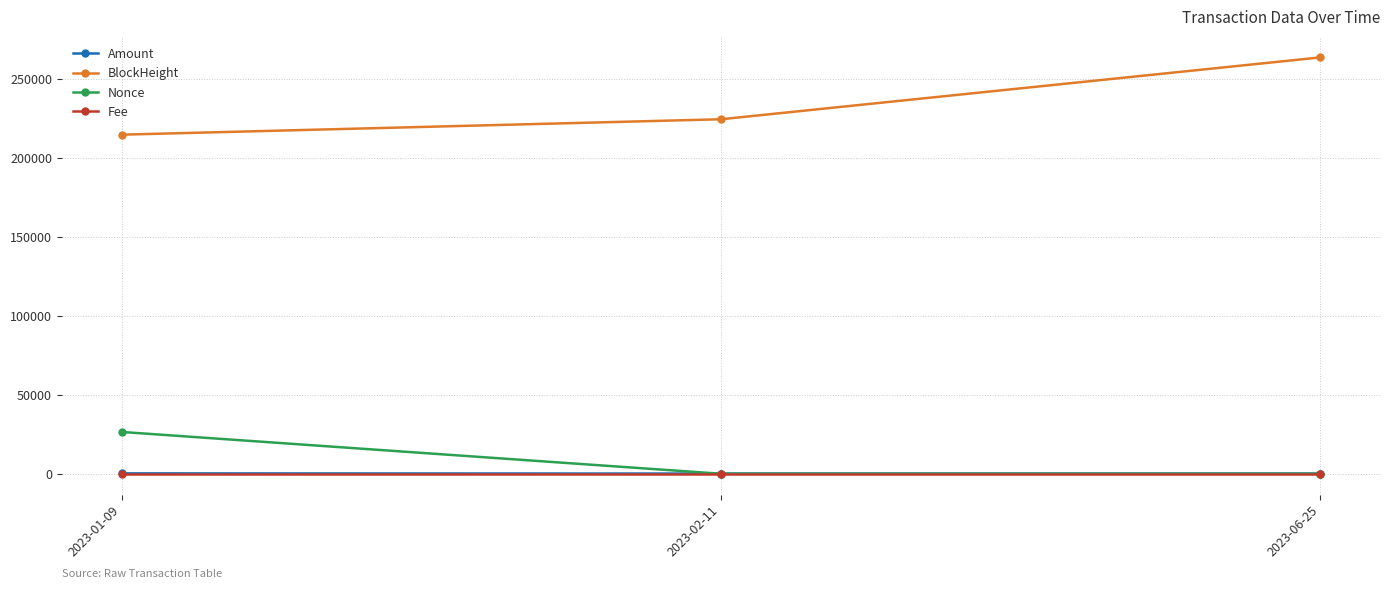

What is the total value across all series at 2023-06-25?

263822.3